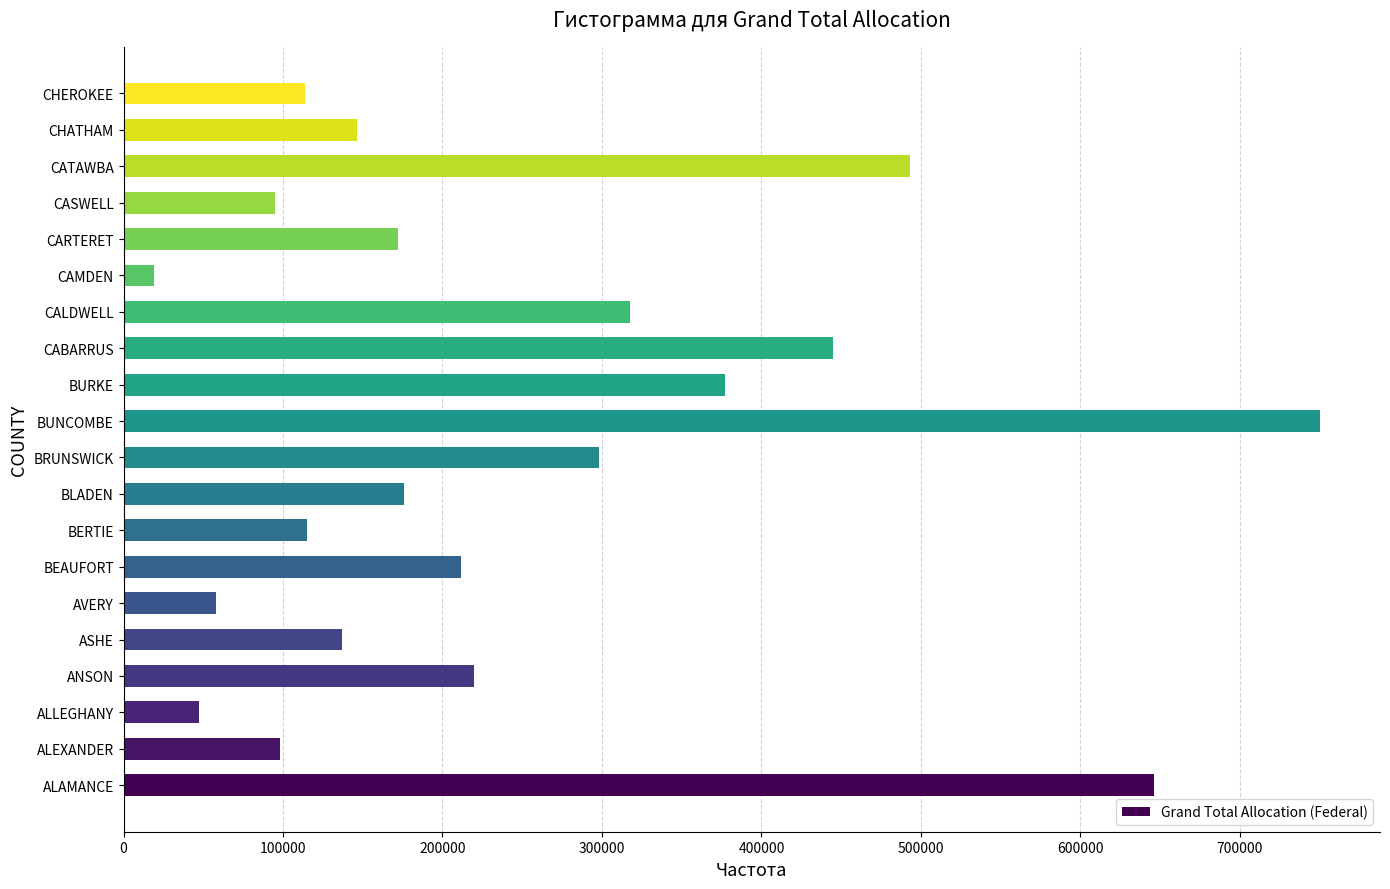

The value at BRUNSWICK is 121239. True or false?

False